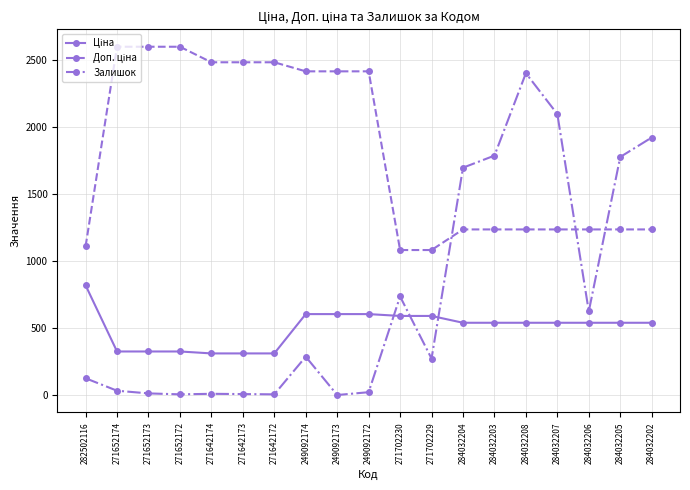

True or false: Залишок has a value of 144.3 at 249092174.

False